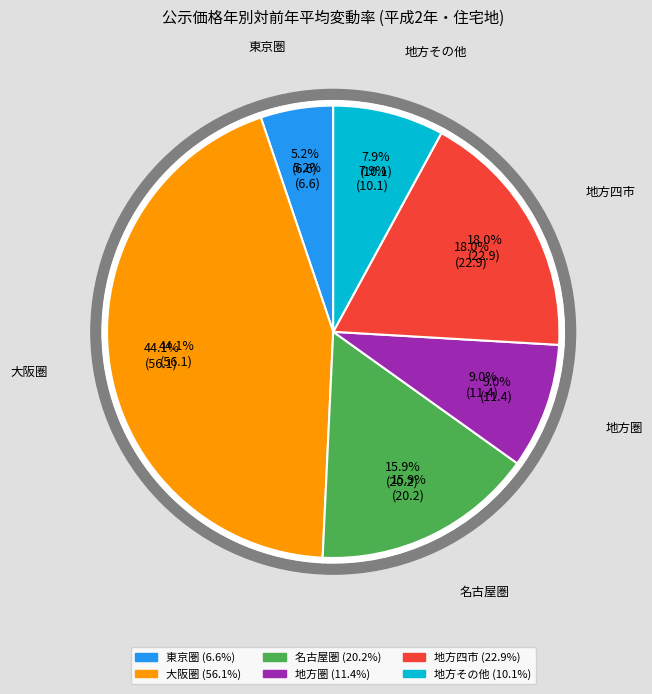

What is the change in value from 大阪圏 to 地方圏?

-44.7